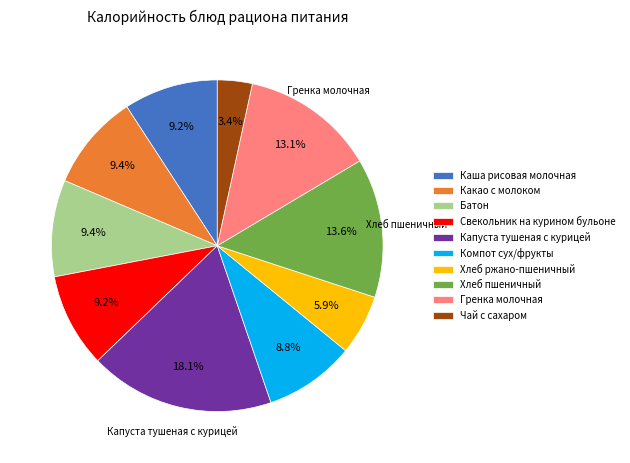

Combined, what portion of the pie is Капуста тушеная с курицей and Батон?

27.5%